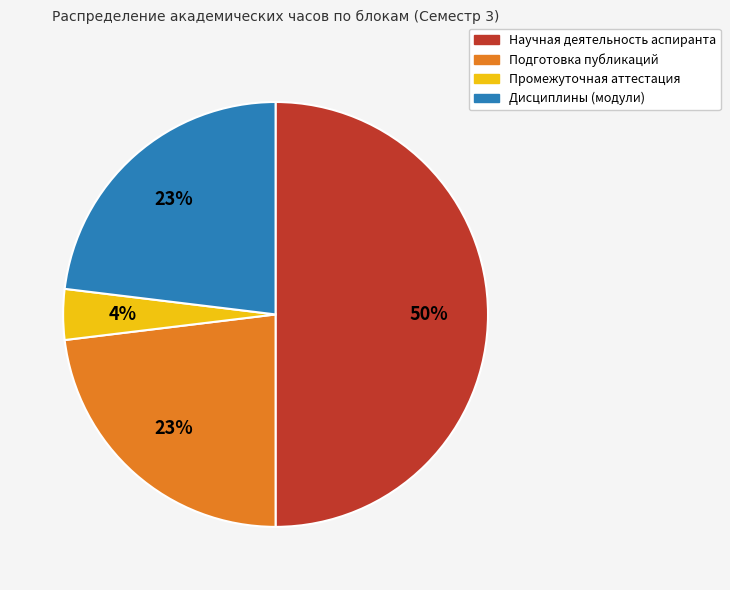

Is Дисциплины (модули) the majority of the pie?

No